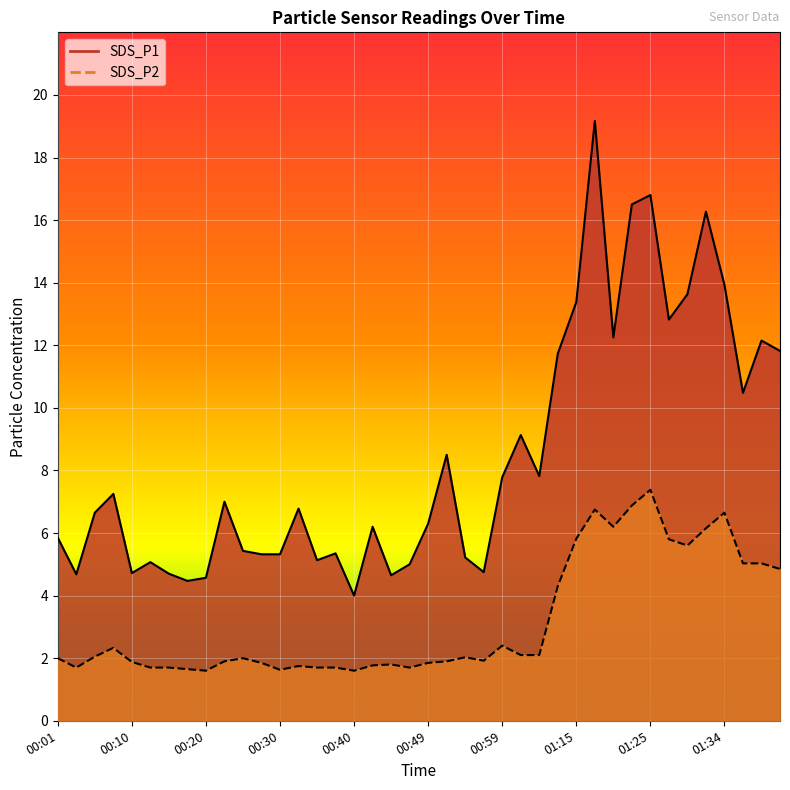

At which category does SDS_P1 reach its first local valley?

00:03